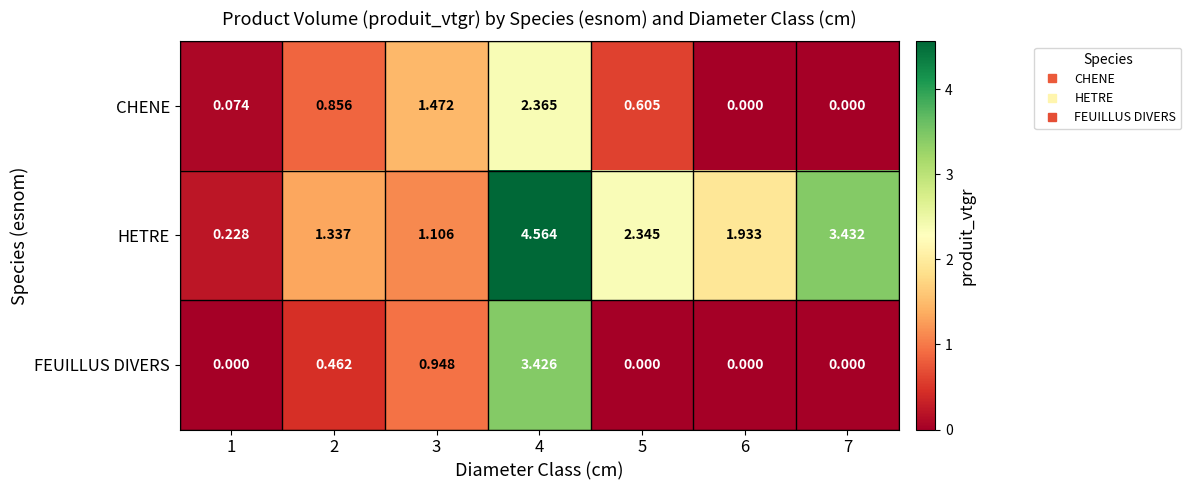

List the series in order of their peak value, lowest first.

CHENE, FEUILLUS DIVERS, HETRE